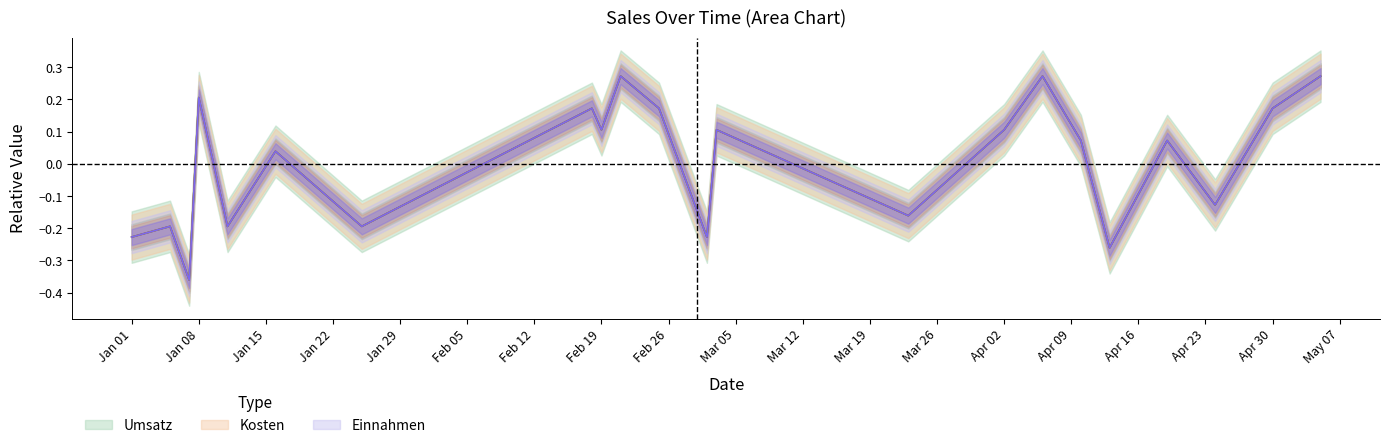

Where is Kosten nearest to the value 0?

2018-01-16